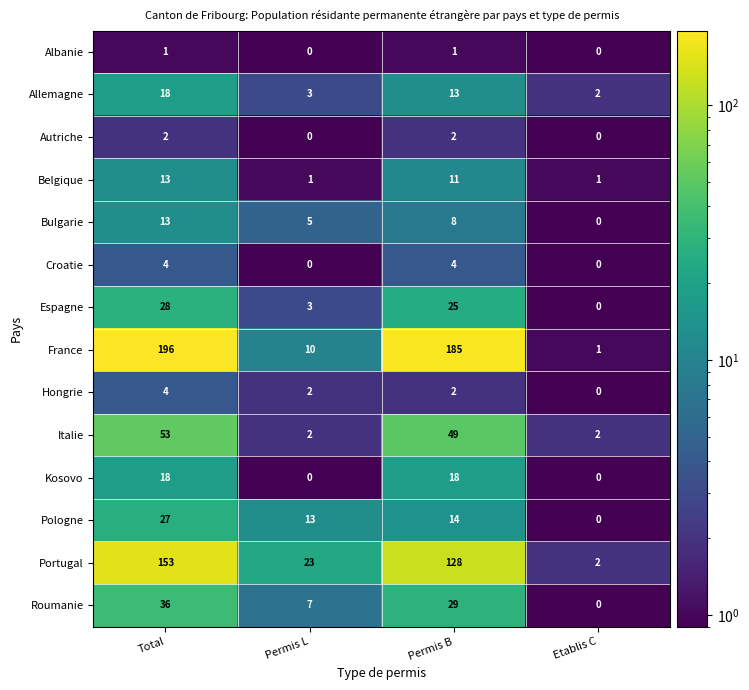

Is it true that Espagne equals 25 at Permis B?

True